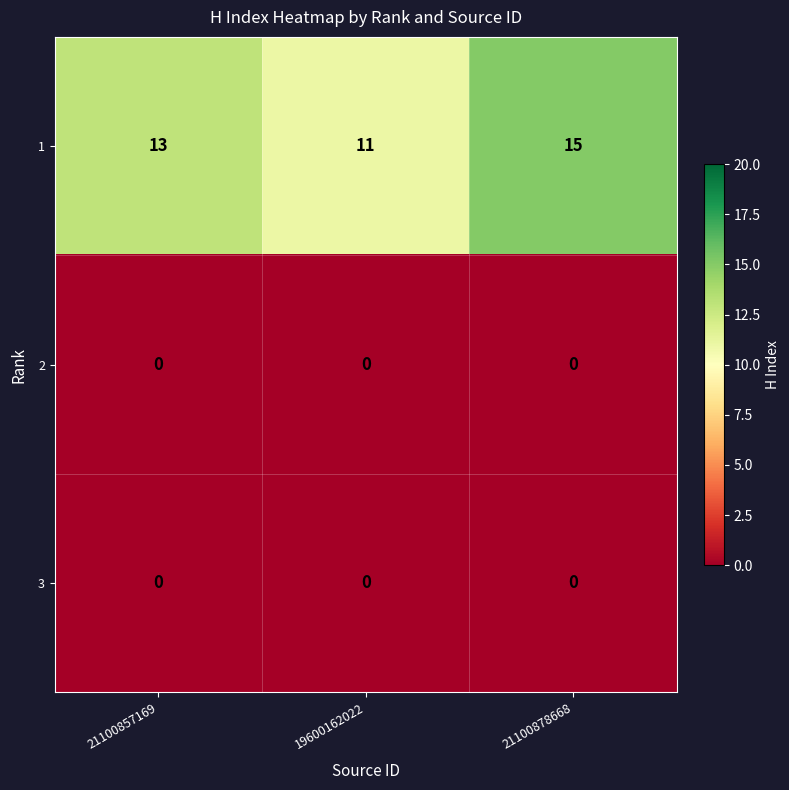

List the labels in order of 1 value, largest first.

21100878668, 21100857169, 19600162022